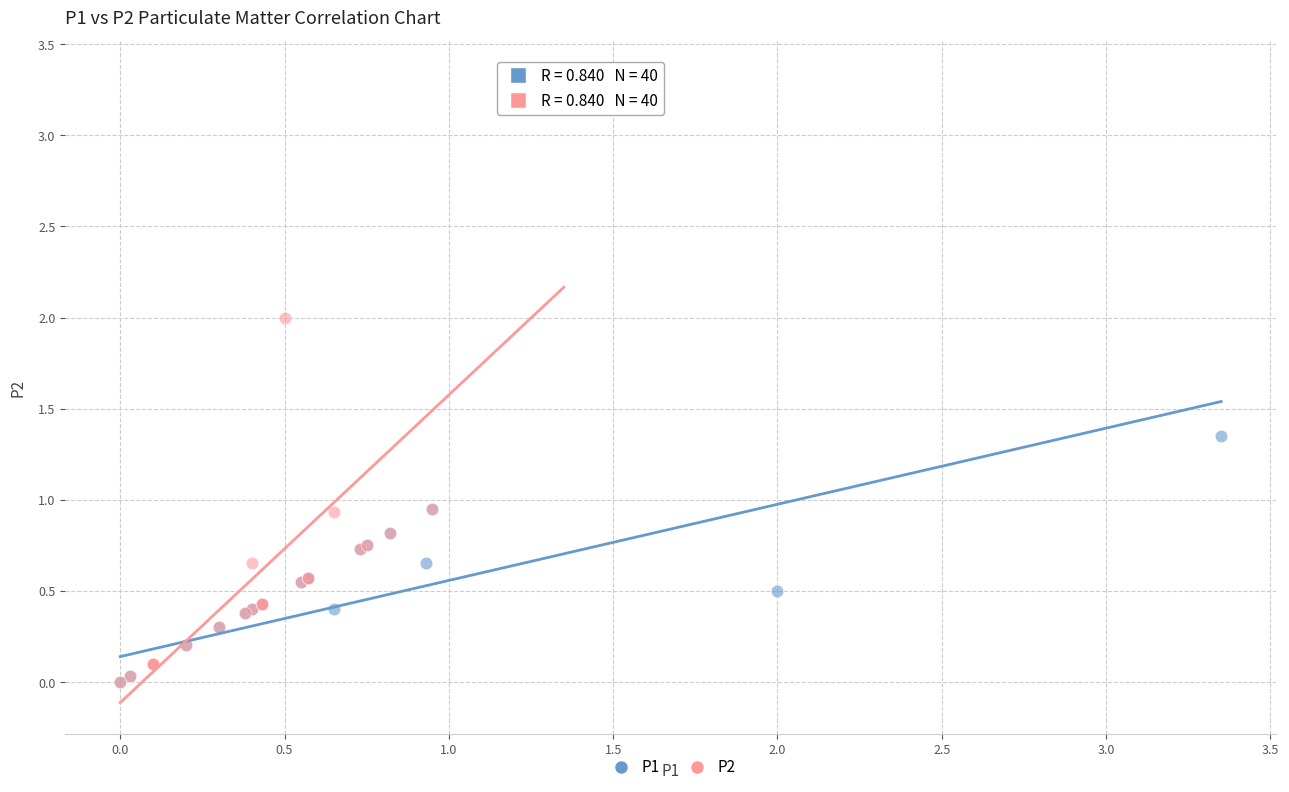

Which series has the largest Y range (max minus min)?

P2